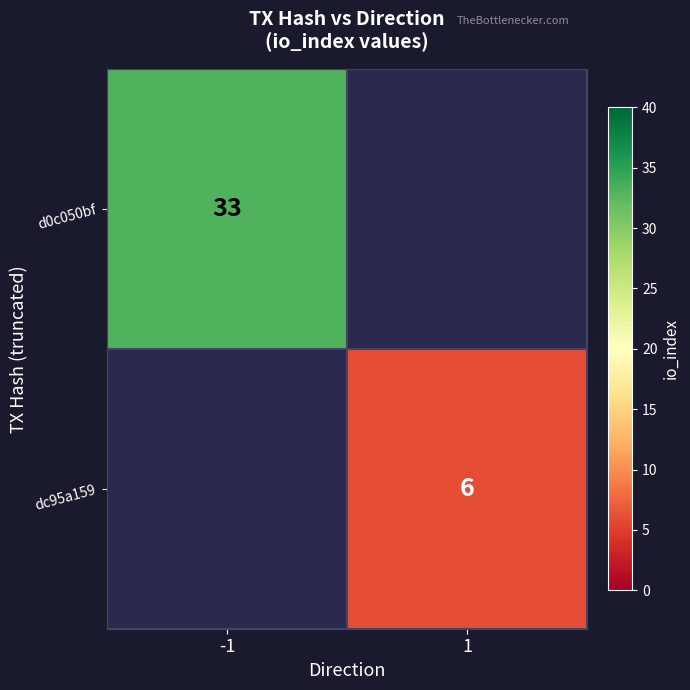

What is the smallest value displayed?

6.0